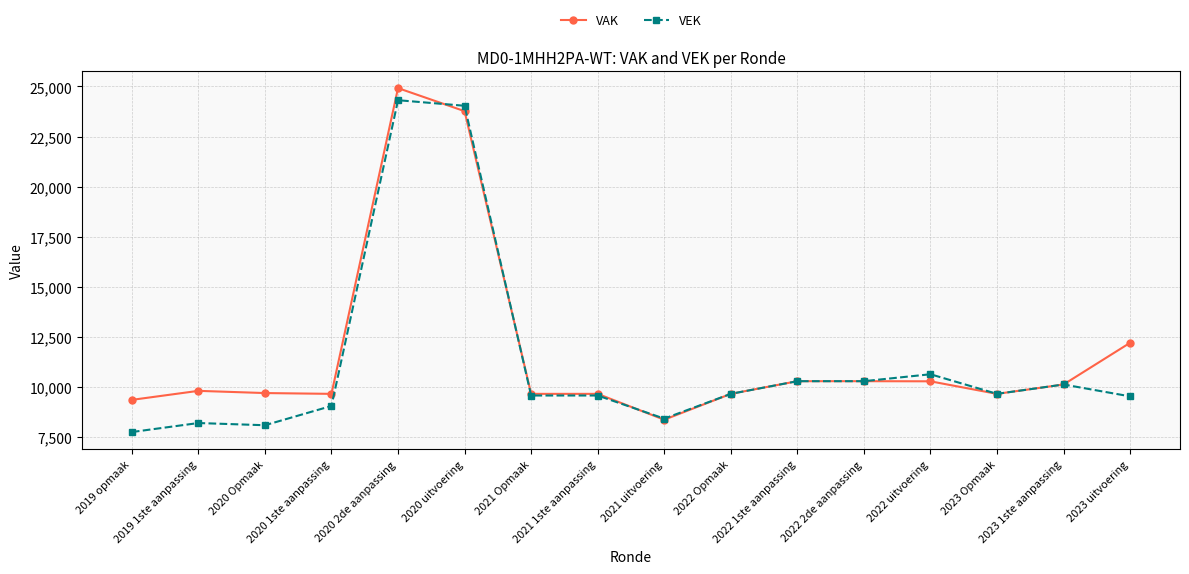

Where do VEK and VAK first cross each other?

2020 2de aanpassing and 2020 uitvoering